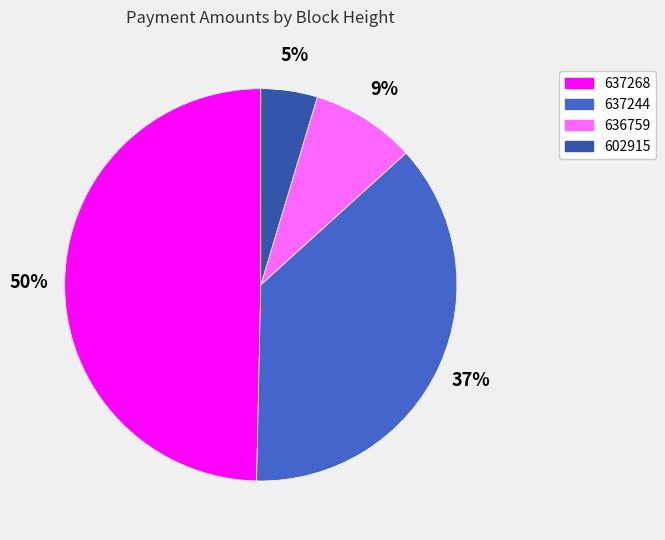

Is it true that 636759 is 1% of the pie?

False